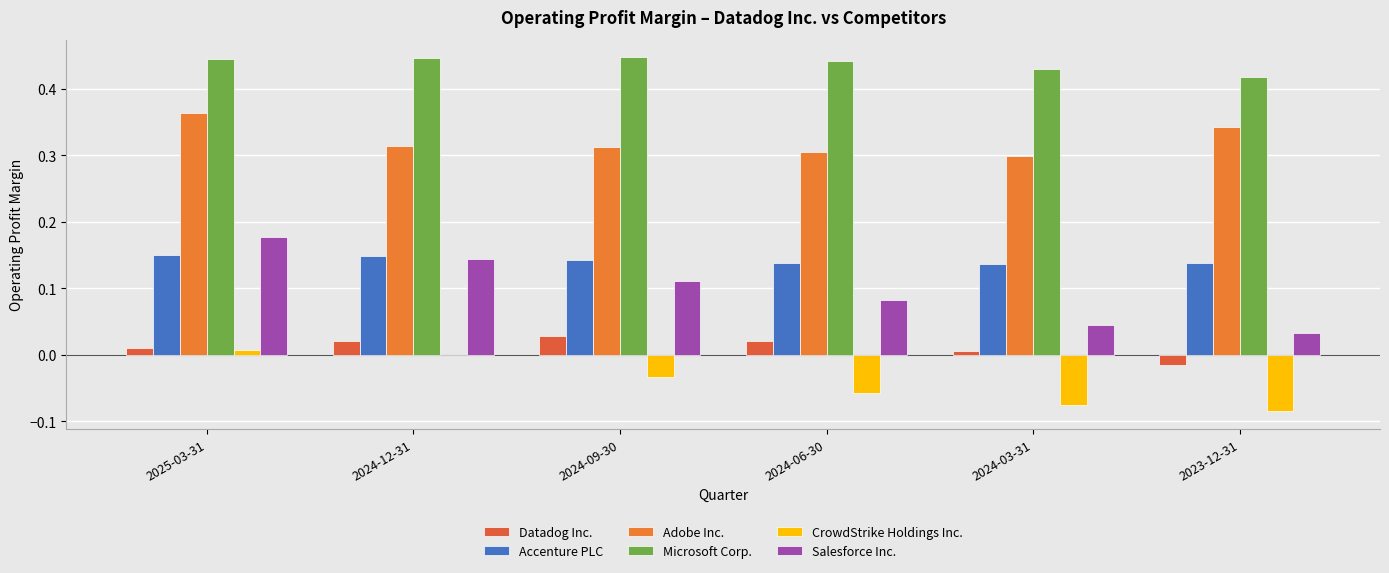

At which label is Microsoft Corp. closest to 0?

2023-12-31